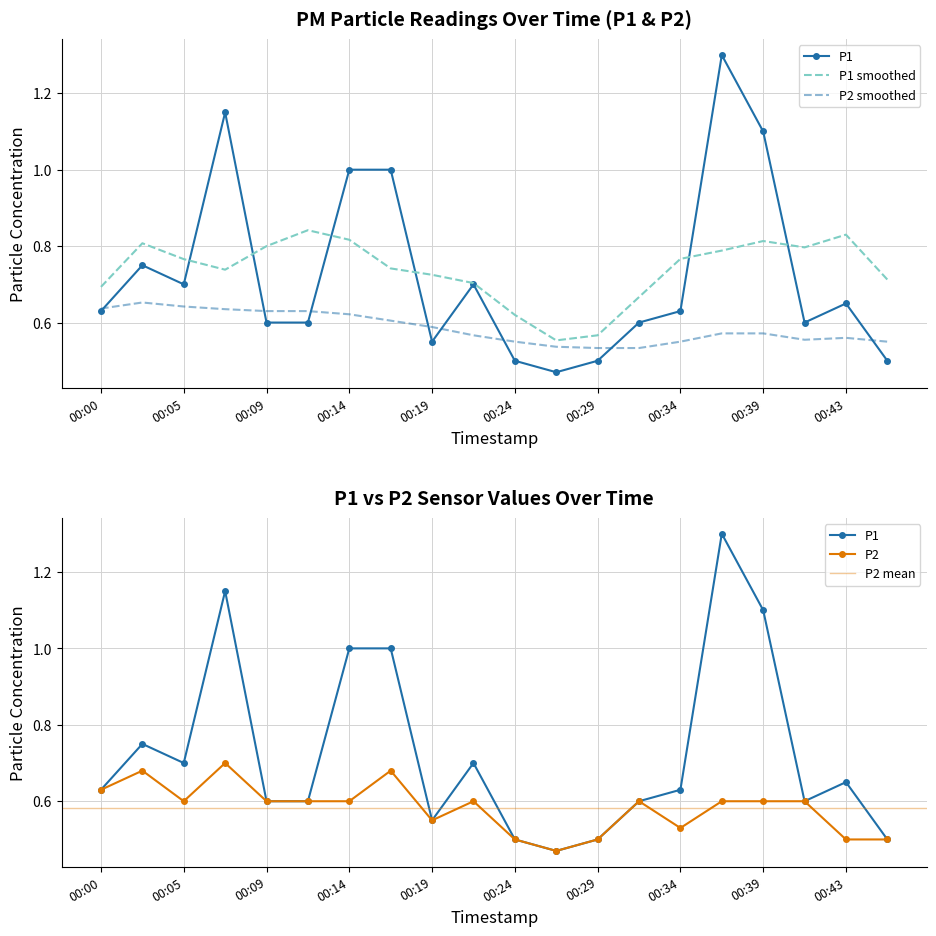

Does the chart have visible grid lines?

Yes